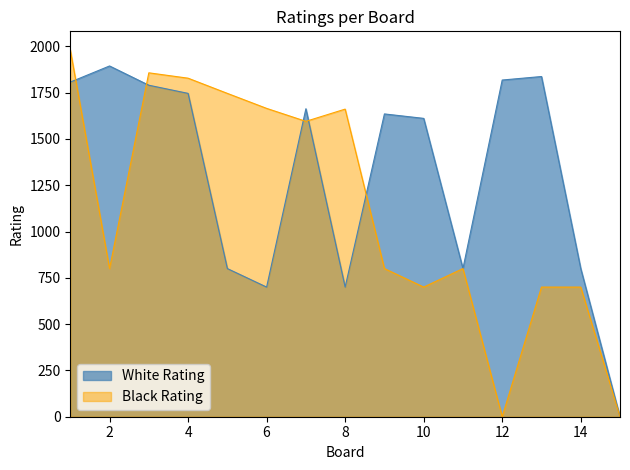

How many values in the White Rating series are below 1635?

7